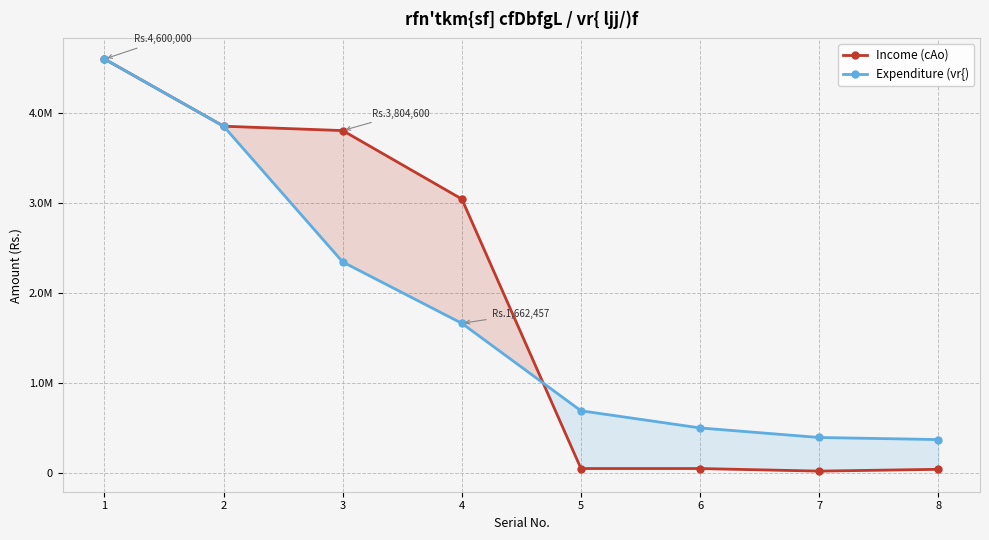

Which series has the largest range (max minus min)?

Income (cAo)